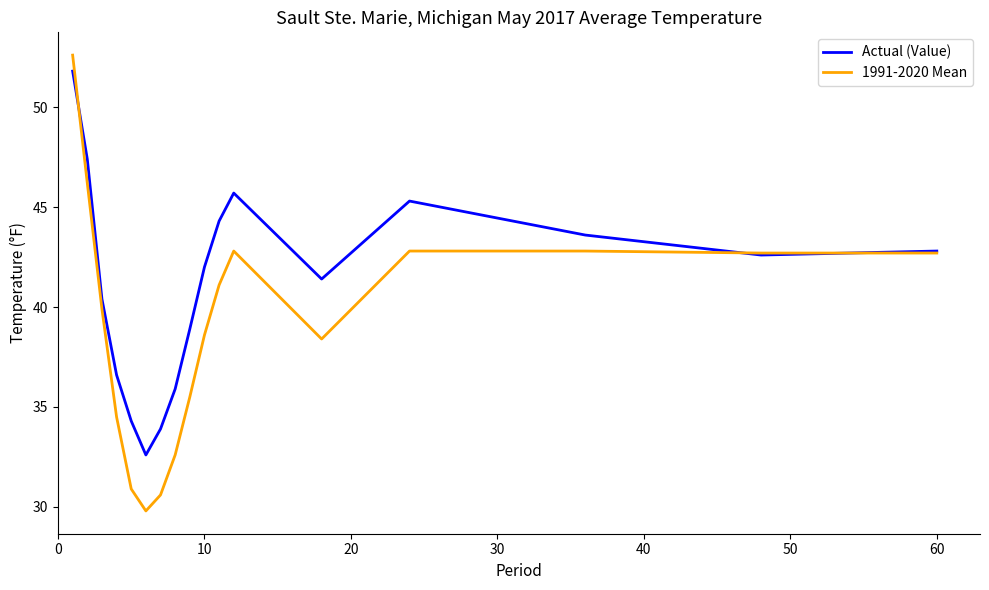

List the series in order of their overall mean, highest first.

Actual (Value), 1991-2020 Mean